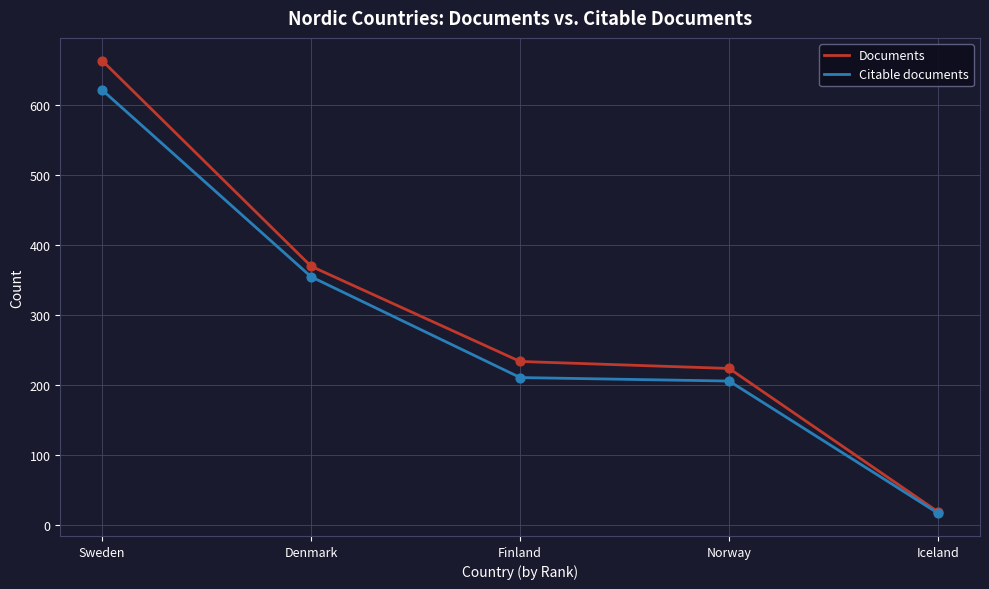

Is the value of Documents at Norway greater than the value of Citable documents at Iceland?

Yes